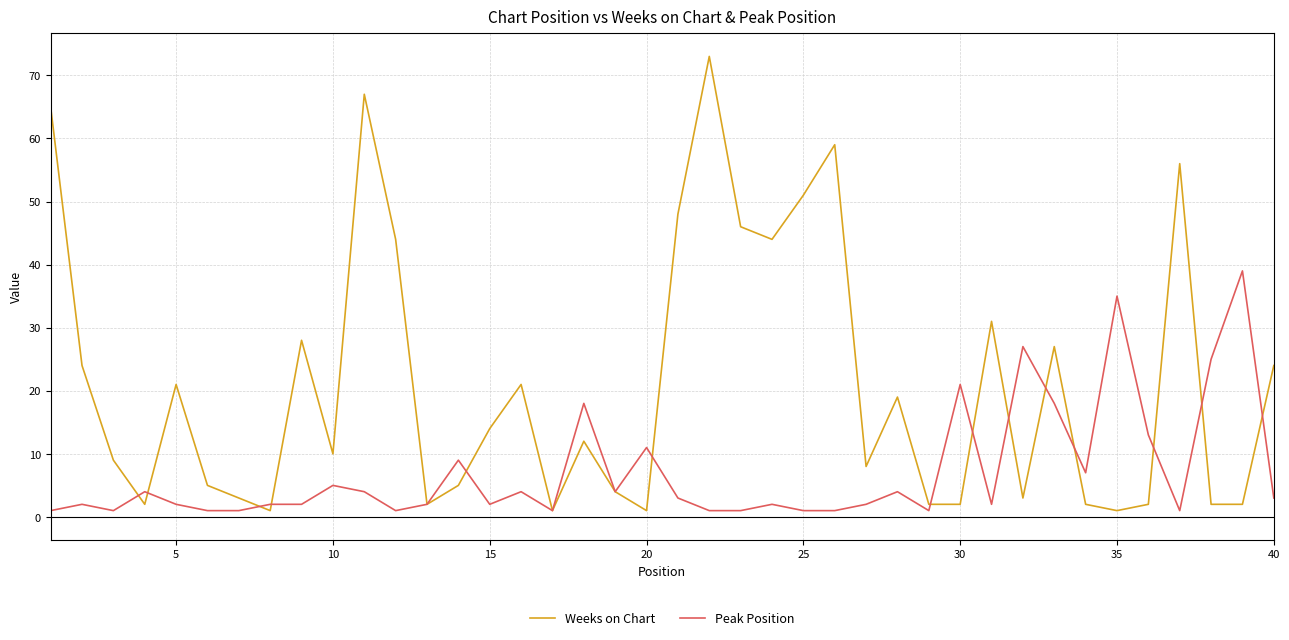

Rank the series by their maximum value, from highest to lowest.

Weeks on Chart, Peak Position